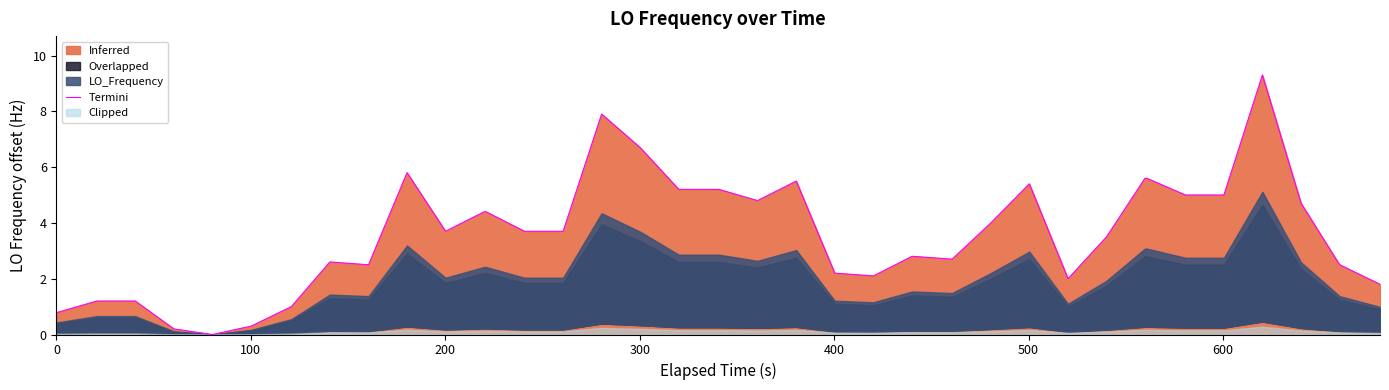

What is the difference between the second highest and minimum values?

7.9